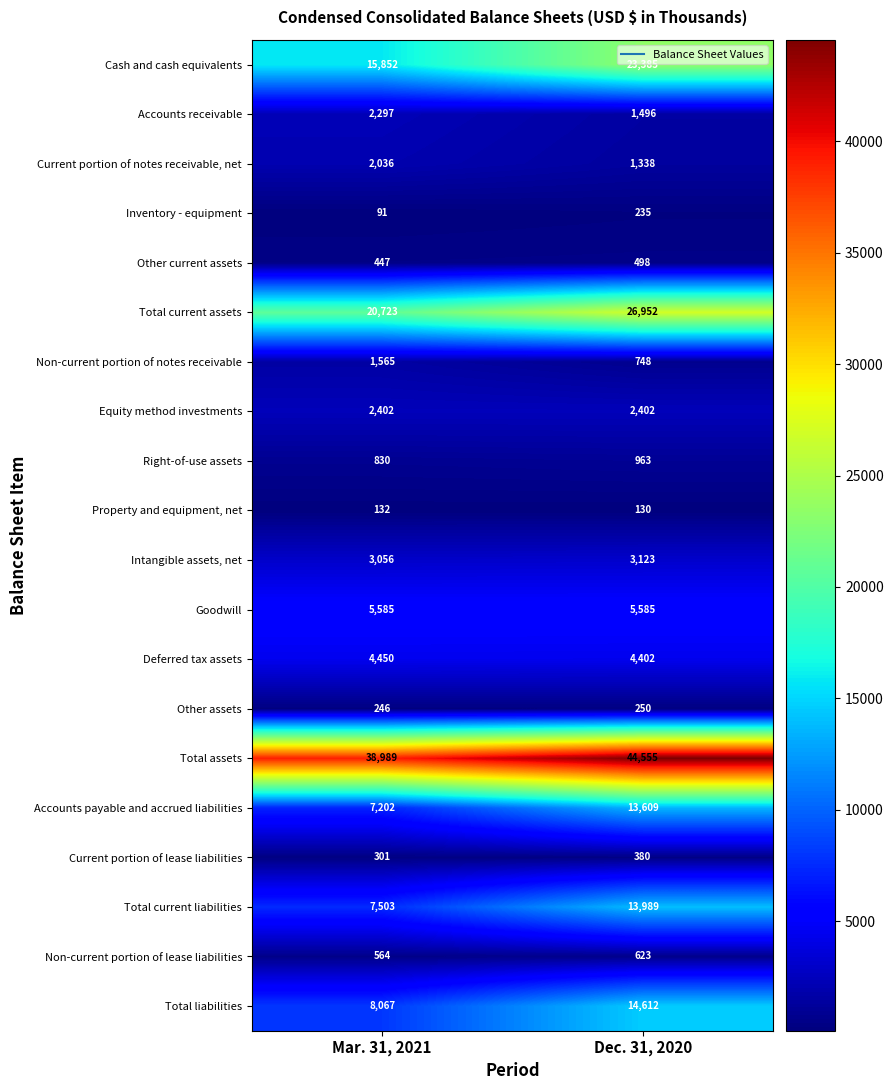

The value of Total current liabilities at Dec. 31, 2020 is 13989. True or false?

True